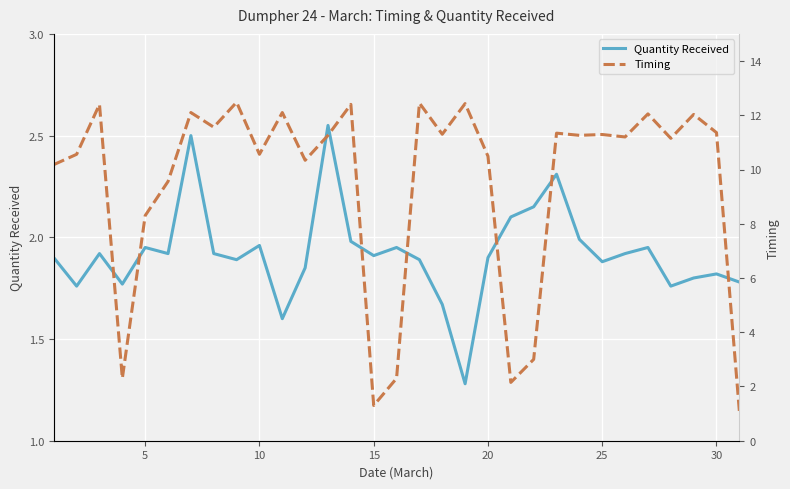

List the series in order of their overall mean, highest first.

Timing, Quantity Received